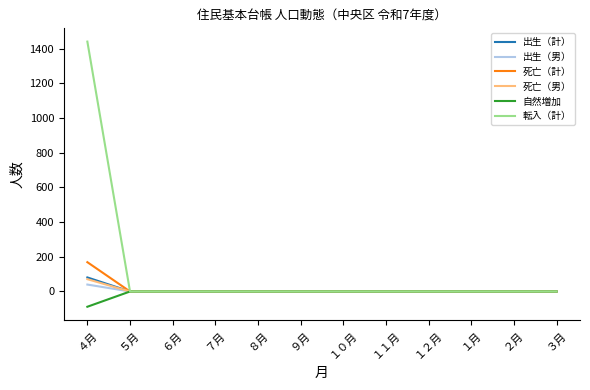

Which series changed the most between ４月 and ３月?

転入（計）